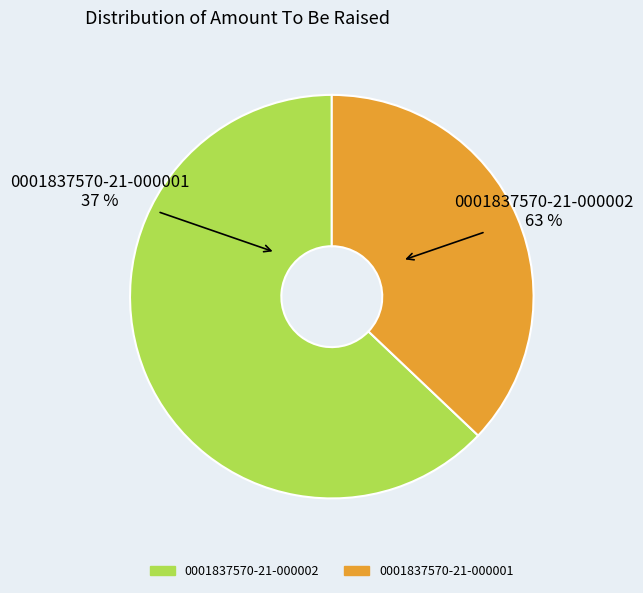

What is the smallest slice in the pie chart?

0001837570-21-000001